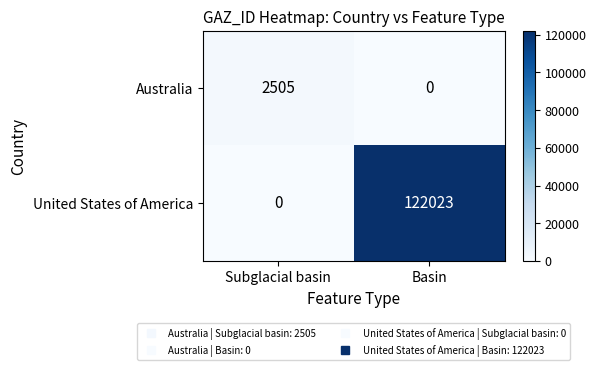

Where is United States of America nearest to the value 61011?

Subglacial basin